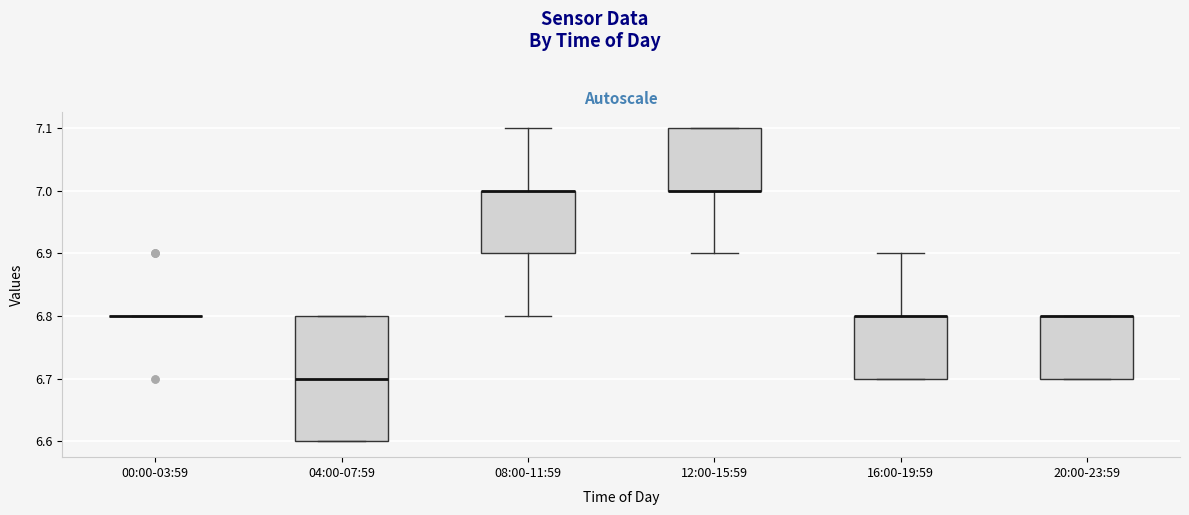

Reading left to right, read every box against the y-axis: the position of its median line, the range the box covers, and the ends of its whiskers. The values are not printed on the chart, so give them approximately, as read against the axis.

00:00-03:59: box collapsed to a line at 6.8, whiskers 6.8 to 6.8
04:00-07:59: median 6.7, box 6.6 to 6.8, whiskers 6.6 to 6.8
08:00-11:59: median 7.0 (drawn on the box's upper edge), box 6.9 to 7.0, whiskers 6.8 to 7.1
12:00-15:59: median 7.0 (drawn on the box's lower edge), box 7.0 to 7.1, whiskers 6.9 to 7.1
16:00-19:59: median 6.8 (drawn on the box's upper edge), box 6.7 to 6.8, whiskers 6.7 to 6.9
20:00-23:59: median 6.8 (drawn on the box's upper edge), box 6.7 to 6.8, whiskers 6.7 to 6.8